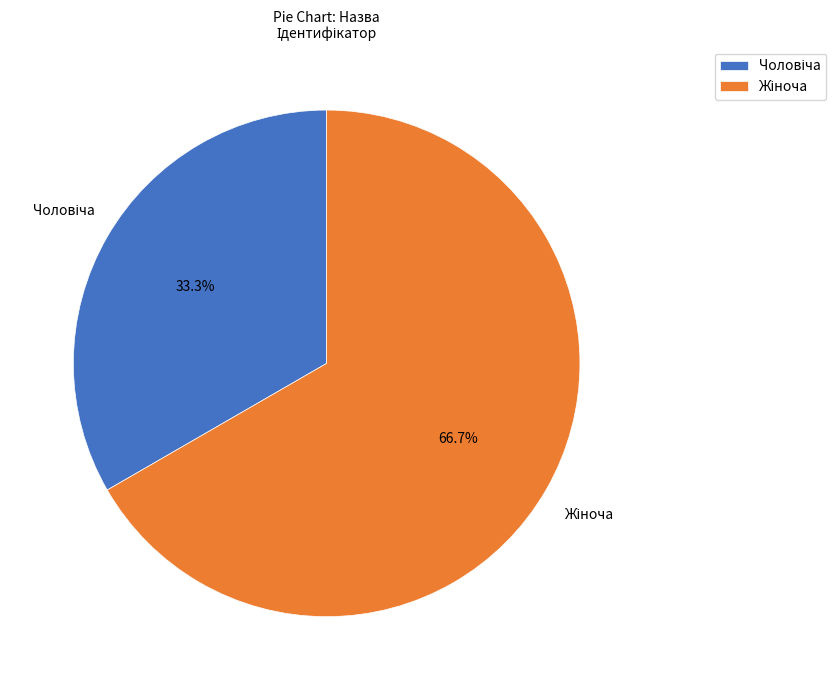

How many segments does this pie chart have?

2